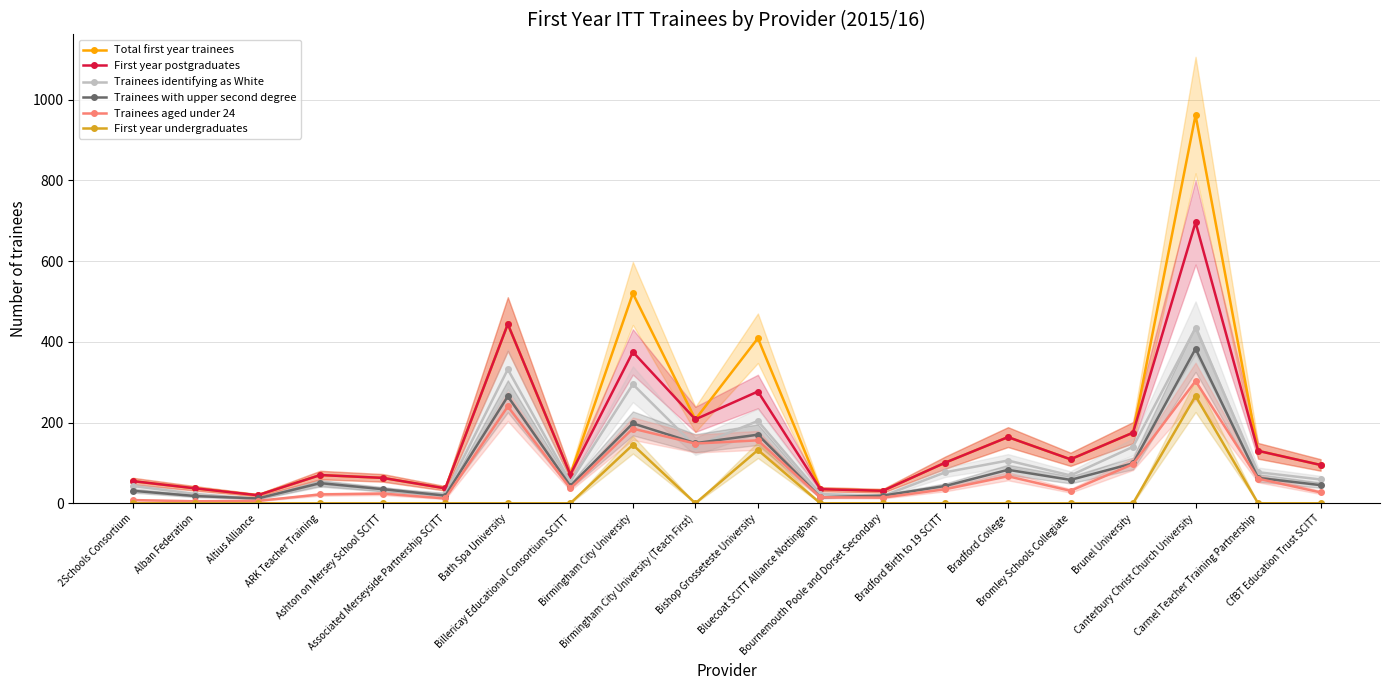

Reading left to right, list all the values displayed in this chart.

Total first year trainees: 2Schools Consortium=55	Alban Federation=37	Altius Alliance=20	ARK Teacher Training=70	Ashton on Mersey School SCITT=63	Associated Merseyside Partnership SCITT=37	Bath Spa University=444	Billericay Educational Consortium SCITT=71	Birmingham City University=520	Birmingham City University (Teach First)=208	Bishop Grosseteste University=409	Bluecoat SCITT Alliance Nottingham=35	Bournemouth Poole and Dorset Secondary=31	Bradford Birth to 19 SCITT=101	Bradford College=164	Bromley Schools Collegiate=109	Brunel University=175	Canterbury Christ Church University=962	Carmel Teacher Training Partnership=130	CfBT Education Trust SCITT=95
First year postgraduates: 2Schools Consortium=55	Alban Federation=37	Altius Alliance=20	ARK Teacher Training=70	Ashton on Mersey School SCITT=63	Associated Merseyside Partnership SCITT=37	Bath Spa University=444	Billericay Educational Consortium SCITT=71	Birmingham City University=375	Birmingham City University (Teach First)=208	Bishop Grosseteste University=277	Bluecoat SCITT Alliance Nottingham=35	Bournemouth Poole and Dorset Secondary=31	Bradford Birth to 19 SCITT=101	Bradford College=164	Bromley Schools Collegiate=109	Brunel University=175	Canterbury Christ Church University=696	Carmel Teacher Training Partnership=130	CfBT Education Trust SCITT=95
Trainees identifying as White: 2Schools Consortium=43	Alban Federation=23	Altius Alliance=11	ARK Teacher Training=48	Ashton on Mersey School SCITT=34	Associated Merseyside Partnership SCITT=23	Bath Spa University=332	Billericay Educational Consortium SCITT=53	Birmingham City University=295	Birmingham City University (Teach First)=141	Bishop Grosseteste University=204	Bluecoat SCITT Alliance Nottingham=23	Bournemouth Poole and Dorset Secondary=18	Bradford Birth to 19 SCITT=77	Bradford College=106	Bromley Schools Collegiate=69	Brunel University=140	Canterbury Christ Church University=435	Carmel Teacher Training Partnership=77	CfBT Education Trust SCITT=59
Trainees with upper second degree: 2Schools Consortium=31	Alban Federation=18	Altius Alliance=12	ARK Teacher Training=50	Ashton on Mersey School SCITT=35	Associated Merseyside Partnership SCITT=19	Bath Spa University=265	Billericay Educational Consortium SCITT=43	Birmingham City University=198	Birmingham City University (Teach First)=149	Bishop Grosseteste University=170	Bluecoat SCITT Alliance Nottingham=15	Bournemouth Poole and Dorset Secondary=19	Bradford Birth to 19 SCITT=43	Bradford College=83	Bromley Schools Collegiate=58	Brunel University=99	Canterbury Christ Church University=383	Carmel Teacher Training Partnership=63	CfBT Education Trust SCITT=45
Trainees aged under 24: 2Schools Consortium=8	Alban Federation=5	Altius Alliance=6	ARK Teacher Training=22	Ashton on Mersey School SCITT=24	Associated Merseyside Partnership SCITT=12	Bath Spa University=240	Billericay Educational Consortium SCITT=37	Birmingham City University=185	Birmingham City University (Teach First)=148	Bishop Grosseteste University=156	Bluecoat SCITT Alliance Nottingham=15	Bournemouth Poole and Dorset Secondary=14	Bradford Birth to 19 SCITT=35	Bradford College=67	Bromley Schools Collegiate=31	Brunel University=97	Canterbury Christ Church University=303	Carmel Teacher Training Partnership=61	CfBT Education Trust SCITT=27
First year undergraduates: 2Schools Consortium=0	Alban Federation=0	Altius Alliance=0	ARK Teacher Training=0	Ashton on Mersey School SCITT=0	Associated Merseyside Partnership SCITT=0	Bath Spa University=0	Billericay Educational Consortium SCITT=0	Birmingham City University=145	Birmingham City University (Teach First)=0	Bishop Grosseteste University=132	Bluecoat SCITT Alliance Nottingham=0	Bournemouth Poole and Dorset Secondary=0	Bradford Birth to 19 SCITT=0	Bradford College=0	Bromley Schools Collegiate=0	Brunel University=0	Canterbury Christ Church University=266	Carmel Teacher Training Partnership=0	CfBT Education Trust SCITT=0